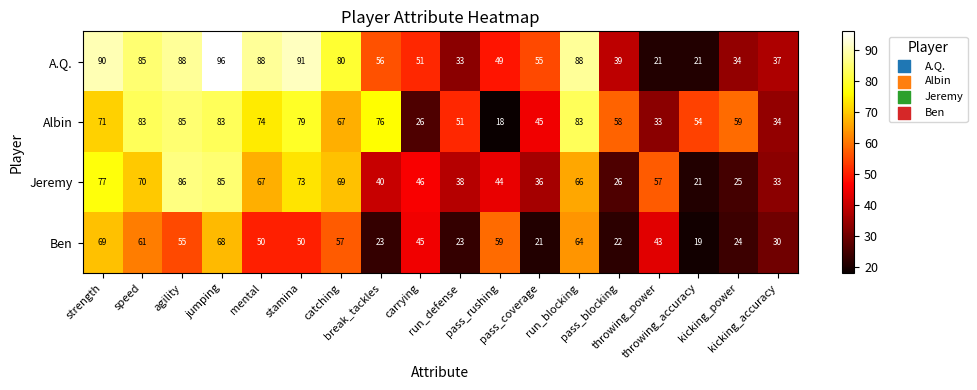

What is the spread (max minus min) of values at throwing_accuracy?

35